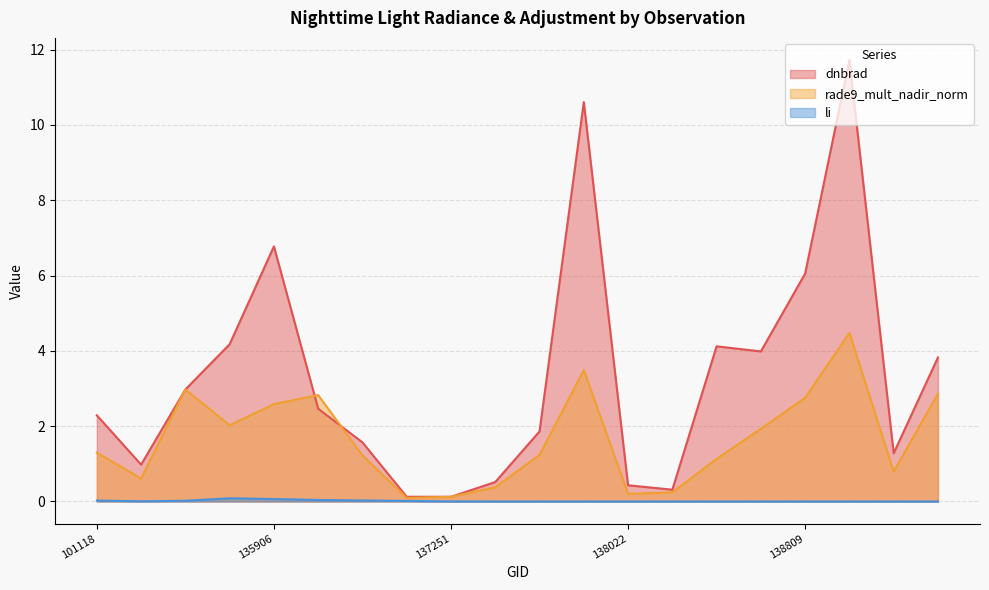

Reading left to right, what are all the values shown in this chart?

dnbrad: 101118=2.3	101127=1.0	101251=3.0	135717=4.2	135906=6.8	136295=2.5	136480=1.6	136672=0.1	137251=0.1	137442=0.5	137631=1.9	138010=10.6	138022=0.4	138408=0.3	138615=4.1	138796=4.0	138809=6.1	138994=11.7	139009=1.3	139783=3.8
rade9_mult_nadir_norm: 101118=1.3	101127=0.6	101251=3.0	135717=2.0	135906=2.6	136295=2.8	136480=1.2	136672=0.1	137251=0.1	137442=0.4	137631=1.2	138010=3.5	138022=0.2	138408=0.2	138615=1.1	138796=1.9	138809=2.8	138994=4.5	139009=0.8	139783=2.9
li: 101118=0.0	101127=0.0	101251=0.0	135717=0.1	135906=0.1	136295=0.0	136480=0.0	136672=0.0	137251=0.0	137442=0.0	137631=0.0	138010=0.0	138022=0.0	138408=0.0	138615=0.0	138796=0.0	138809=0.0	138994=0.0	139009=0.0	139783=0.0